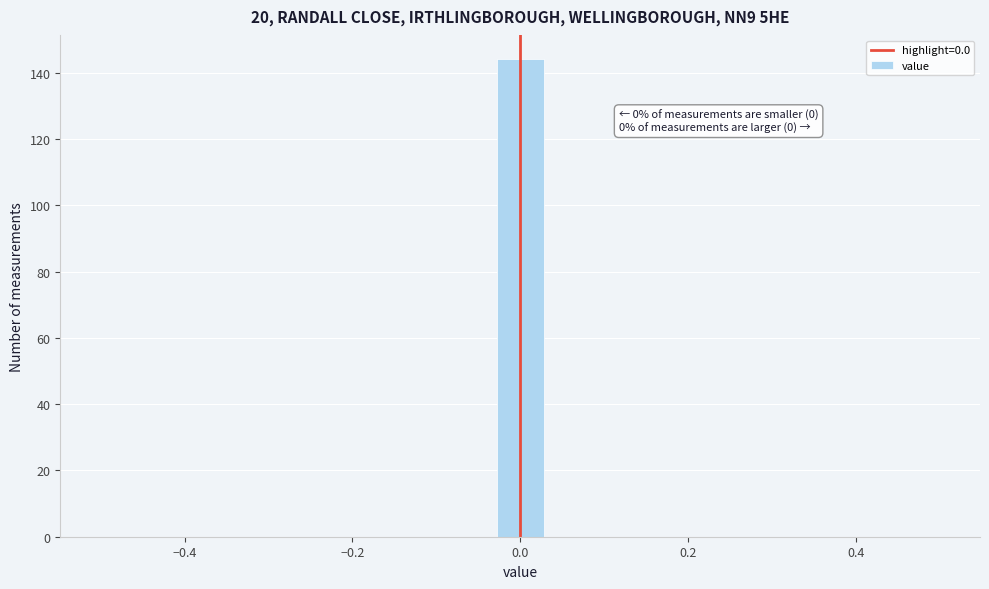

Around what value on the x-axis is the tallest bar? Give the approximate position of its centre, as read against the axis.

0.00